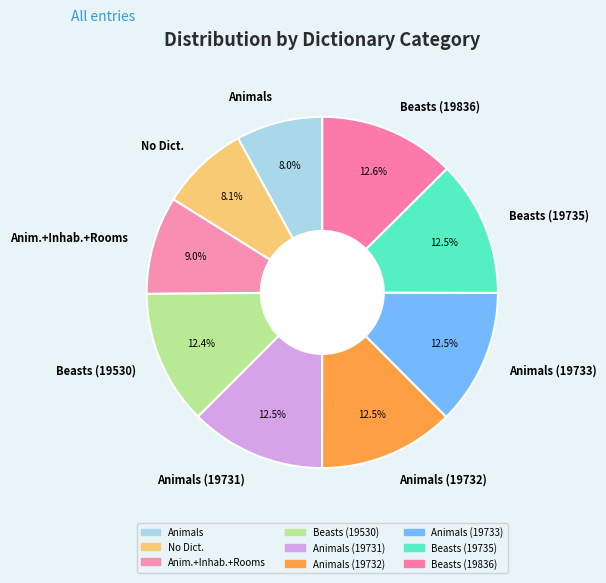

What is the ratio of the value at No Dict. to the value at Anim.+Inhab.+Rooms?

0.9